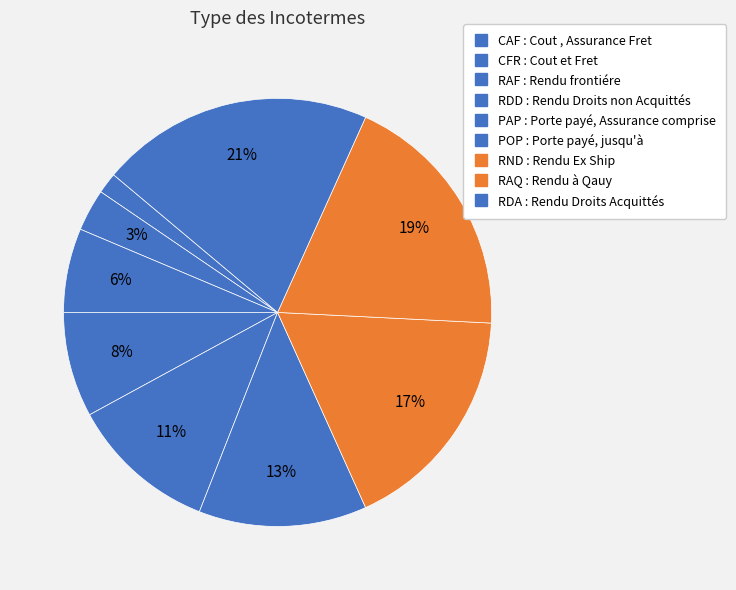

How many segments does this pie chart have?

9